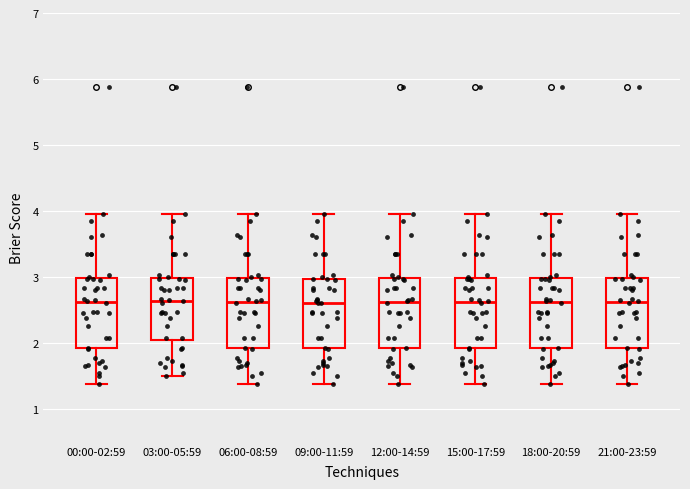

Where is the upper edge of the box for 15:00-17:59 on the y-axis? The values are not printed on the chart, so give them approximately, as read against the axis.

3.0